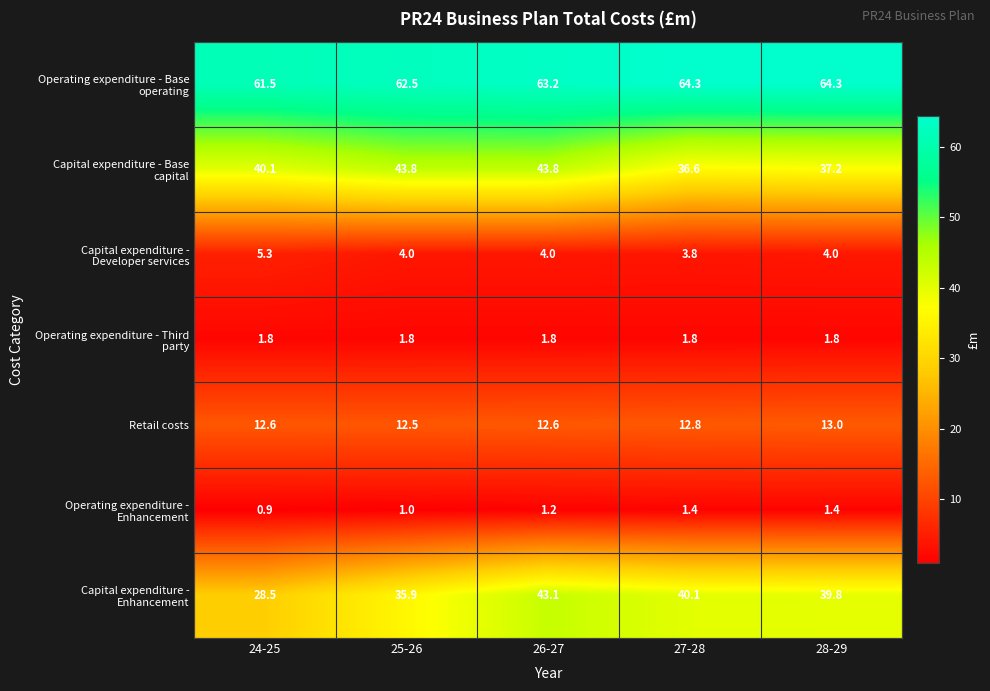

How many Retail costs values are between 12 and 13?

5